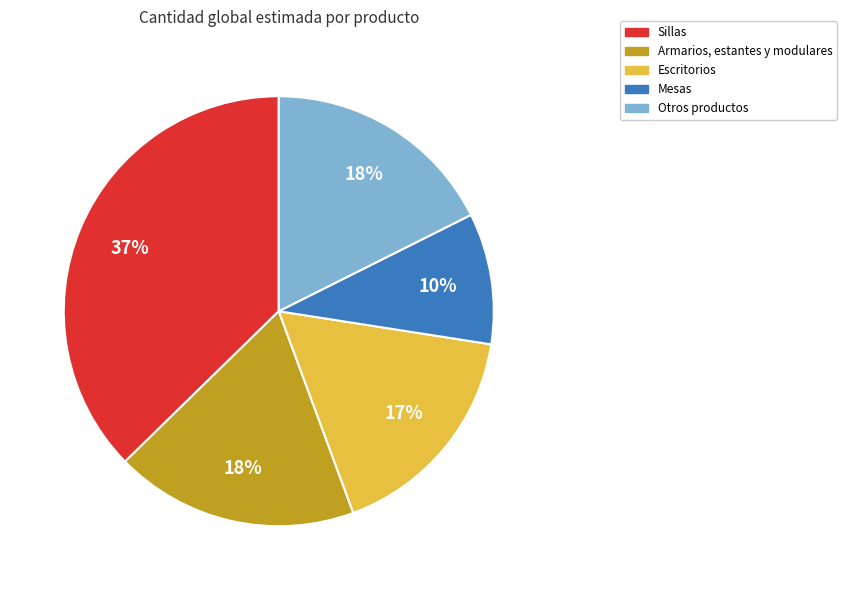

Is there a majority slice in this chart?

No